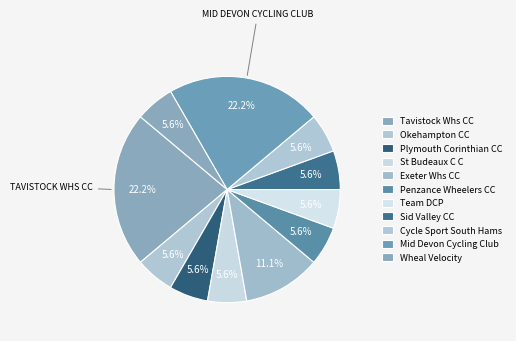

What is the largest slice in the pie chart?

Tavistock Whs CC